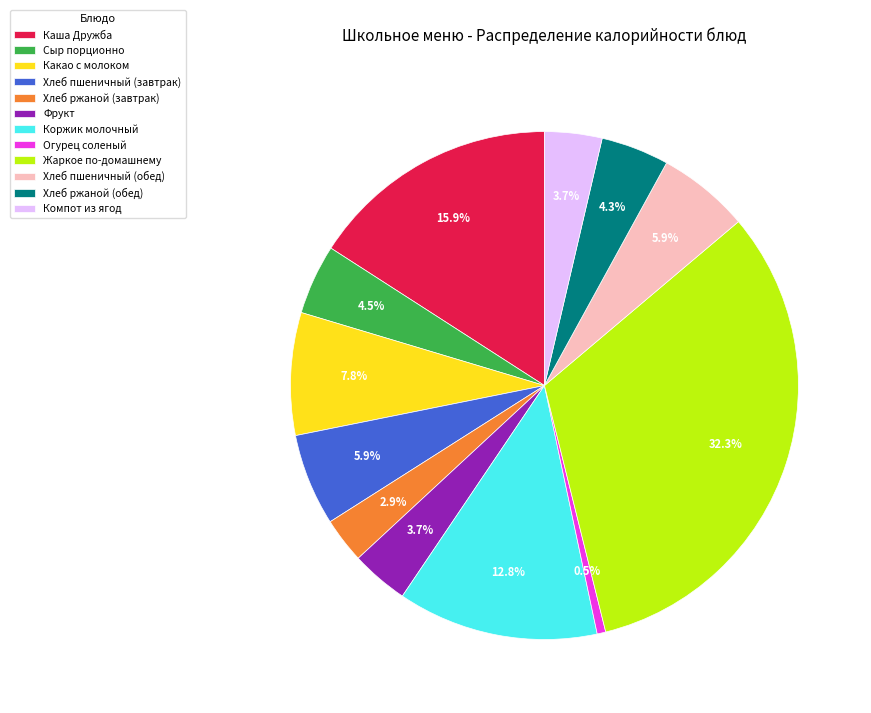

Is Фрукт the majority of the pie?

No